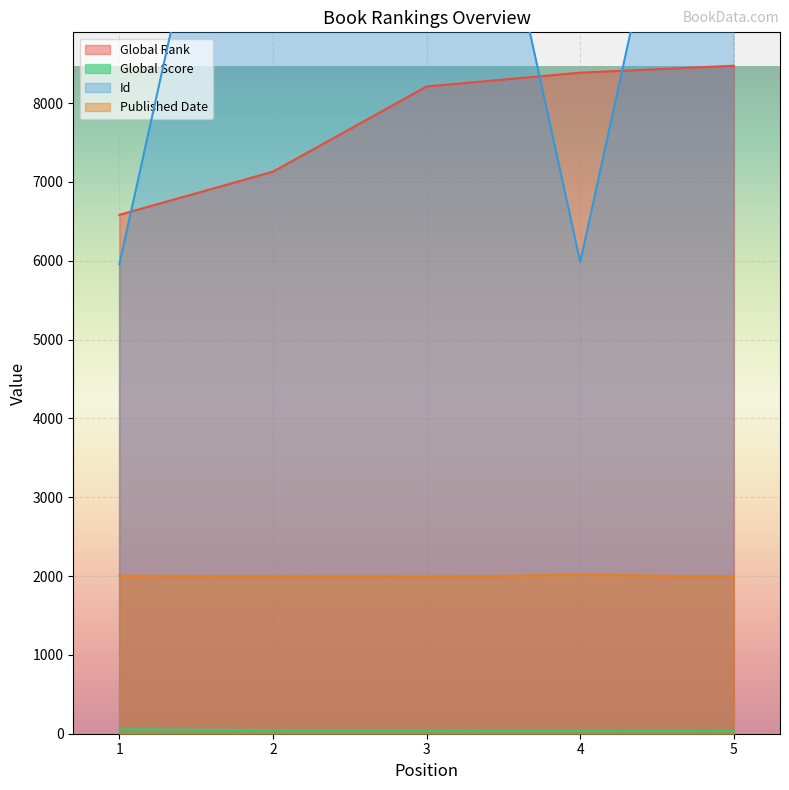

What is the sum of all Global Score values?

214